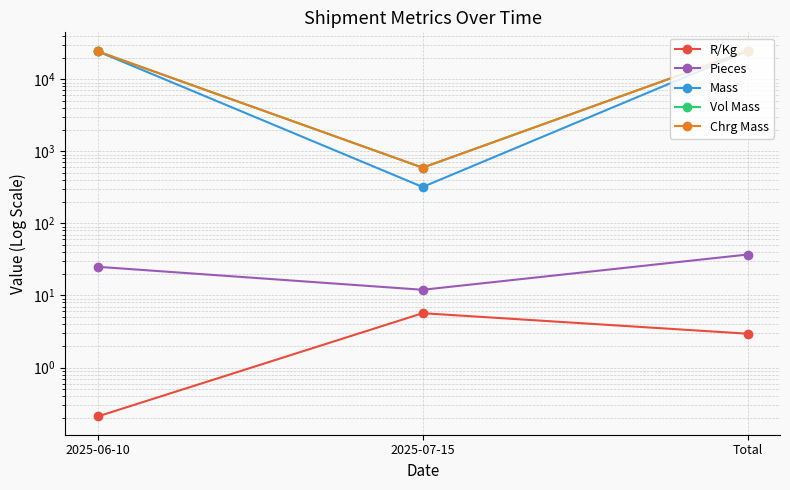

Reading left to right, list all the values displayed in this chart.

R/Kg: 2025-06-10=0.2	2025-07-15=5.7	Total=3.0
Pieces: 2025-06-10=25.0	2025-07-15=12.0	Total=37.0
Mass: 2025-06-10=24341.0	2025-07-15=320.0	Total=24661.0
Vol Mass: 2025-06-10=24341.0	2025-07-15=593.0	Total=24934.0
Chrg Mass: 2025-06-10=24341.0	2025-07-15=593.0	Total=24934.0